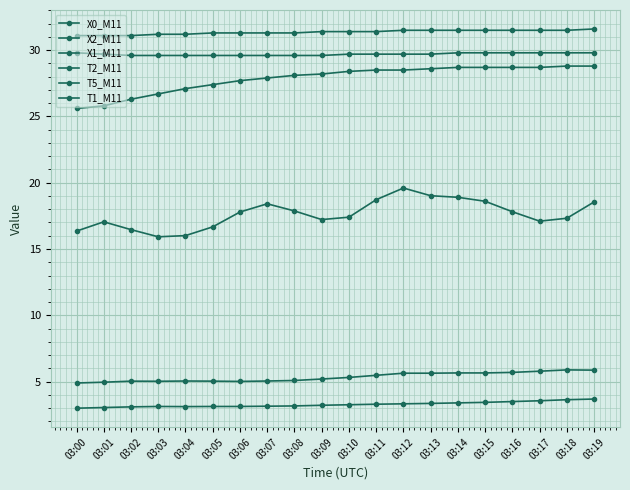

Is this an area chart (filled region under the line)?

No